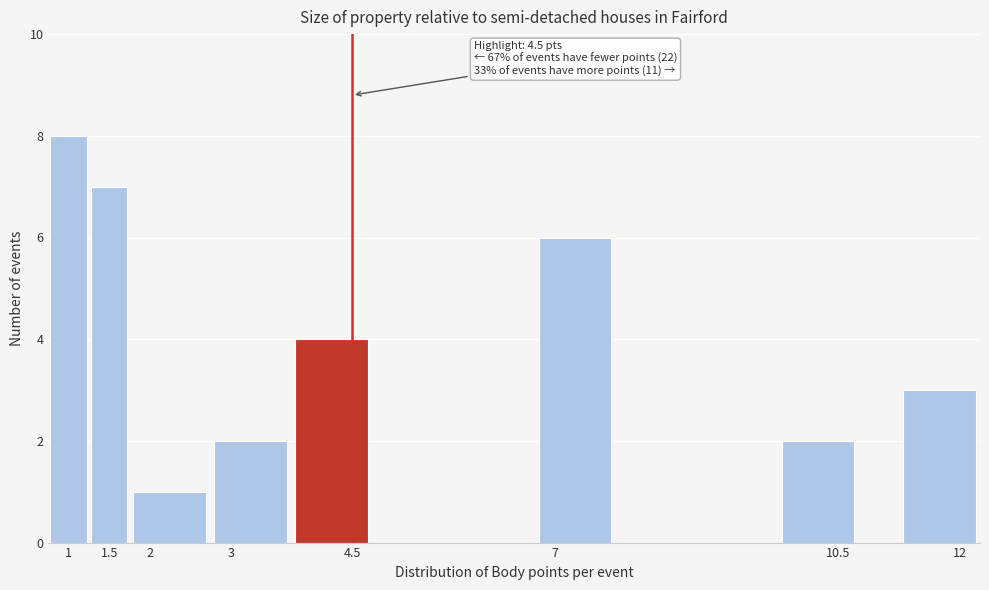

Which range on the x-axis has the tallest bar?

0.75 to 1.25